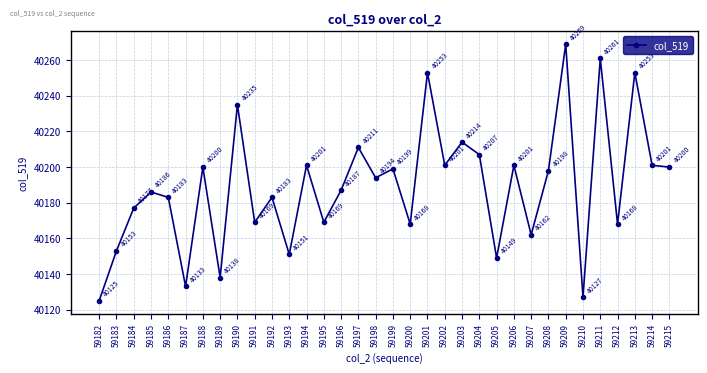

At which category does the data reach its first local valley?

59187